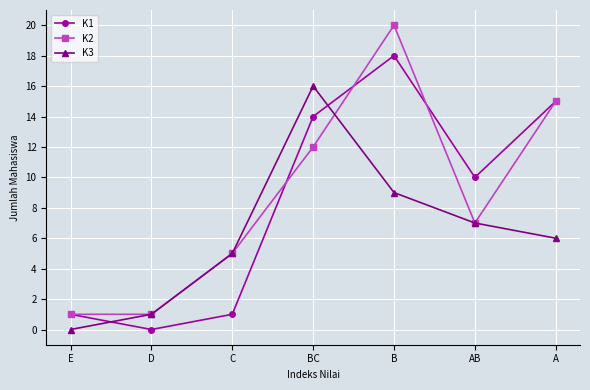

Count the number of data series in this chart.

3